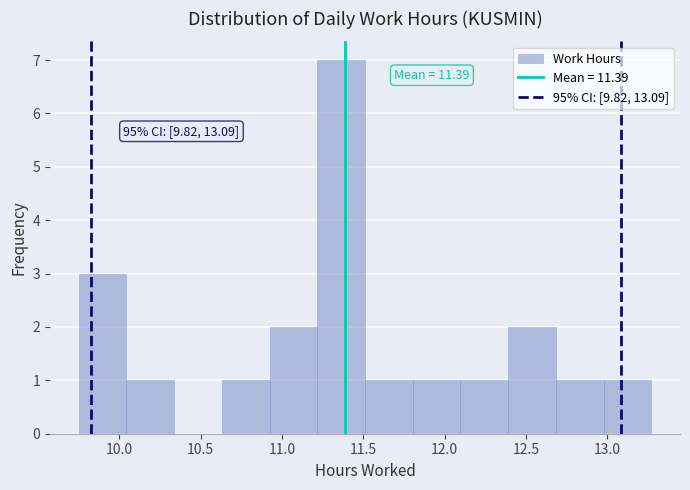

Which range on the x-axis has the tallest bar?

11.20 to 11.50